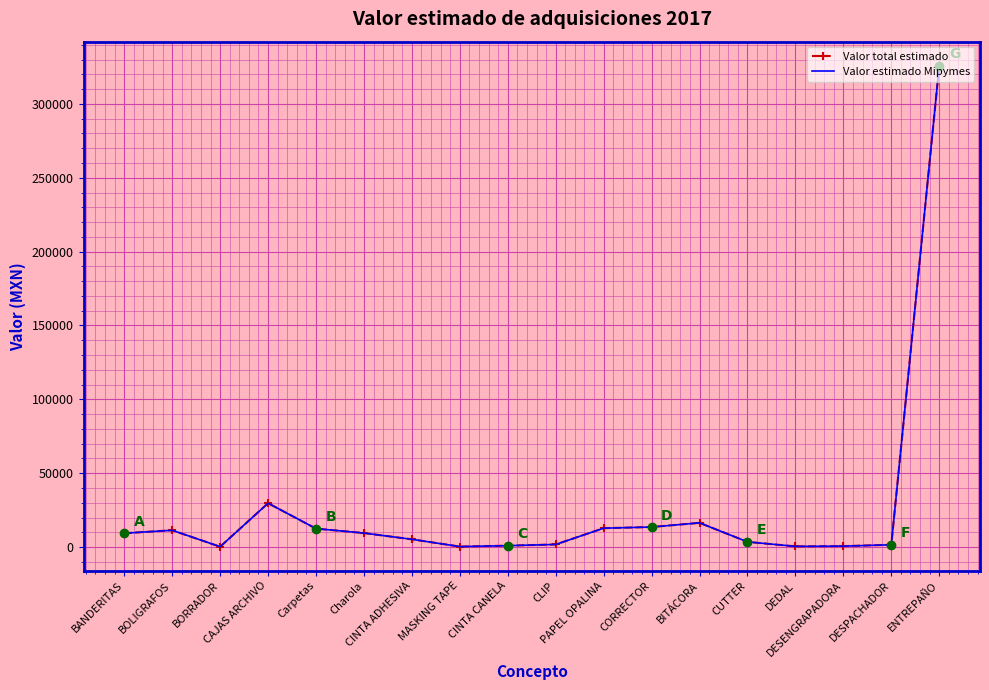

What is the maximum value for Valor total estimado?

325844